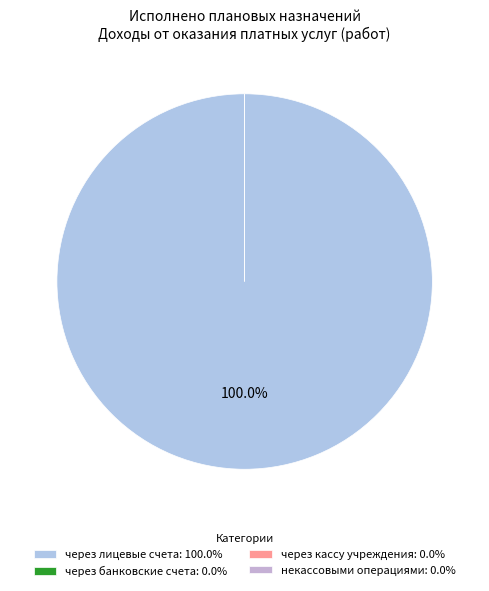

What percentage is the через лицевые счета slice, to the nearest percent?

100%